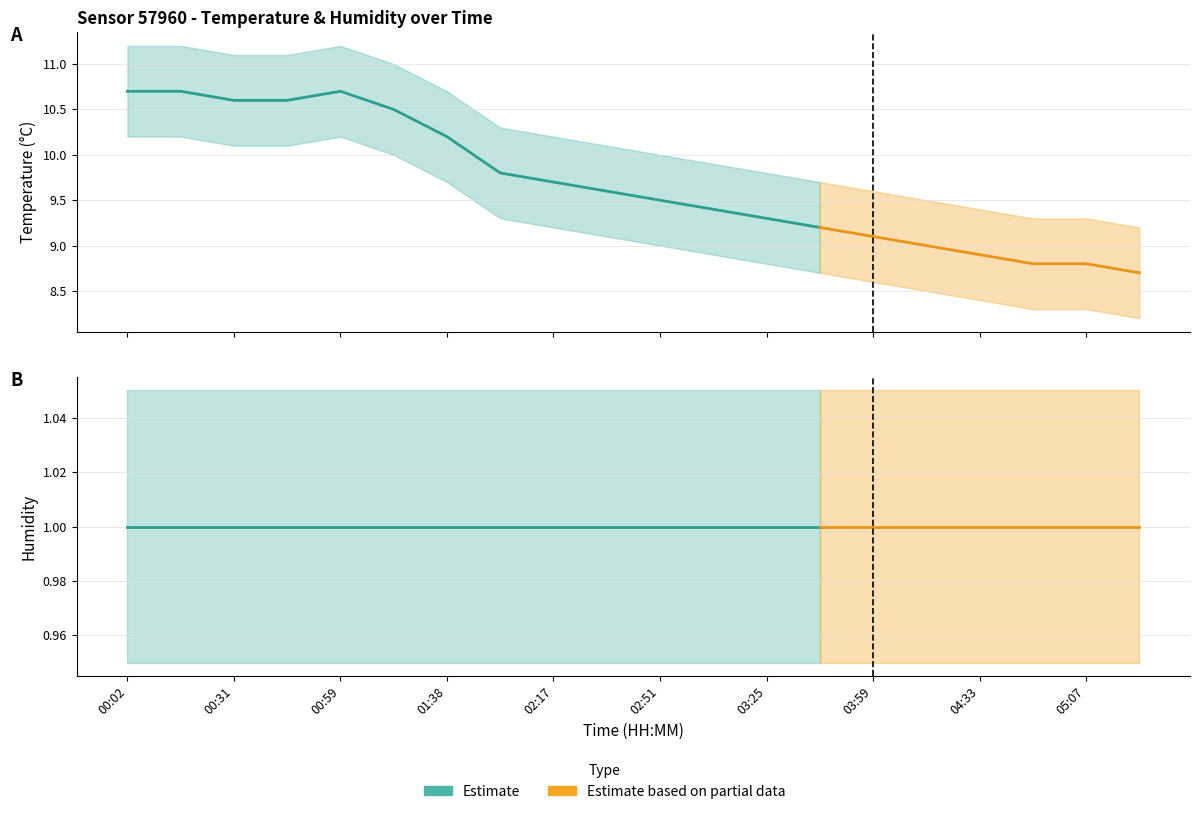

Between 01:17 and 01:59, which series saw the biggest shift?

temperature